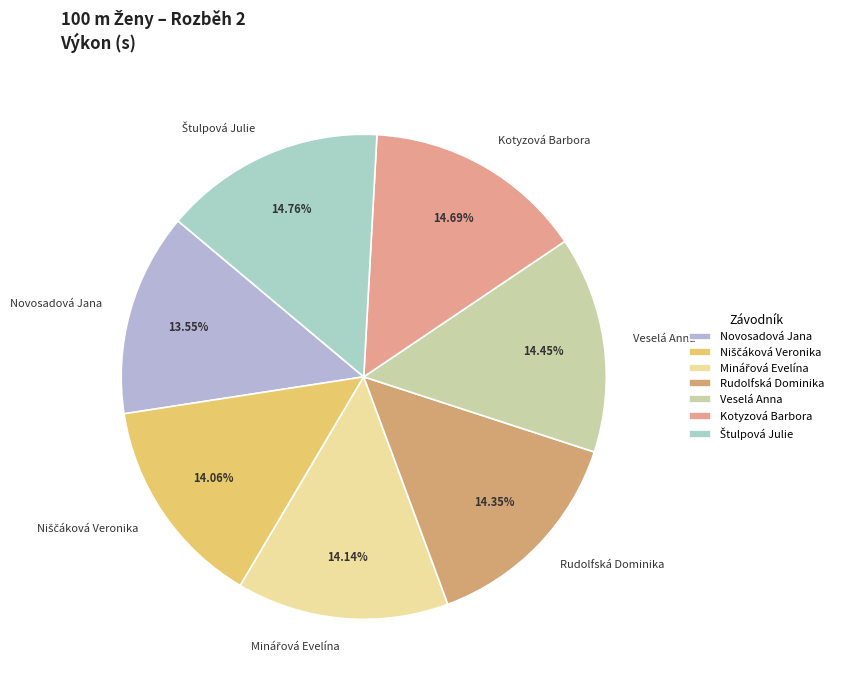

How many slices are in this pie chart?

7